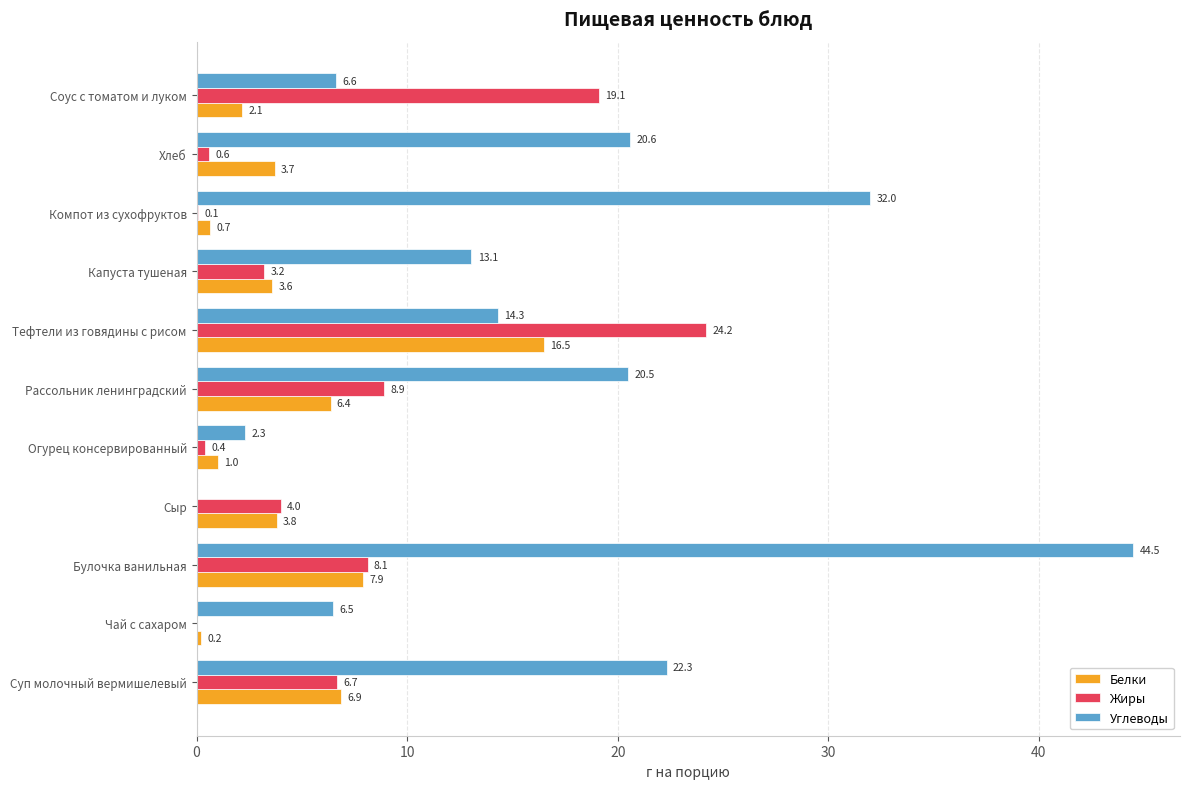

What is the average value of the Углеводы series?

16.6